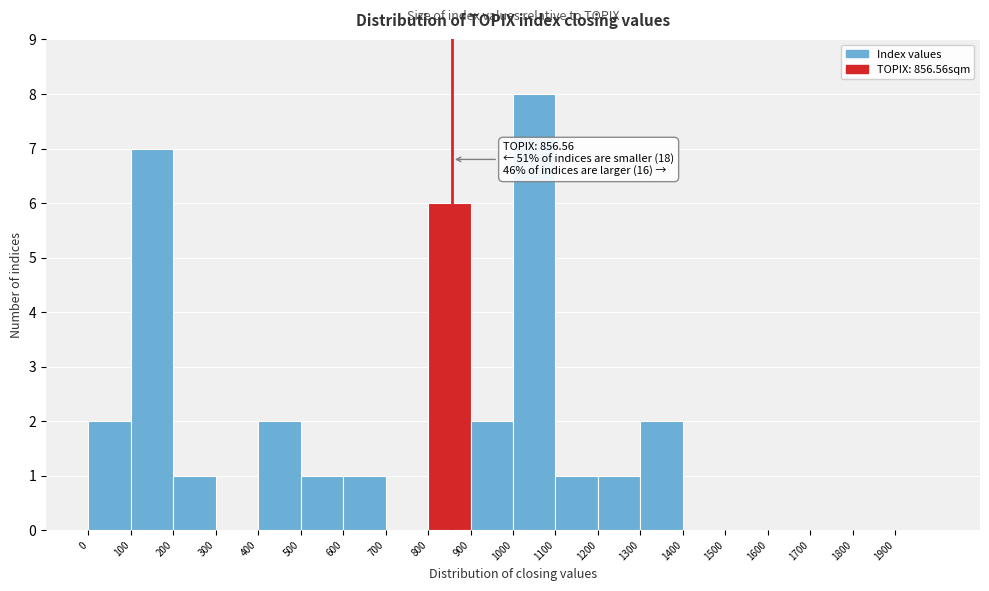

Over which range of the x-axis is the bar tallest?

1000 to 1100